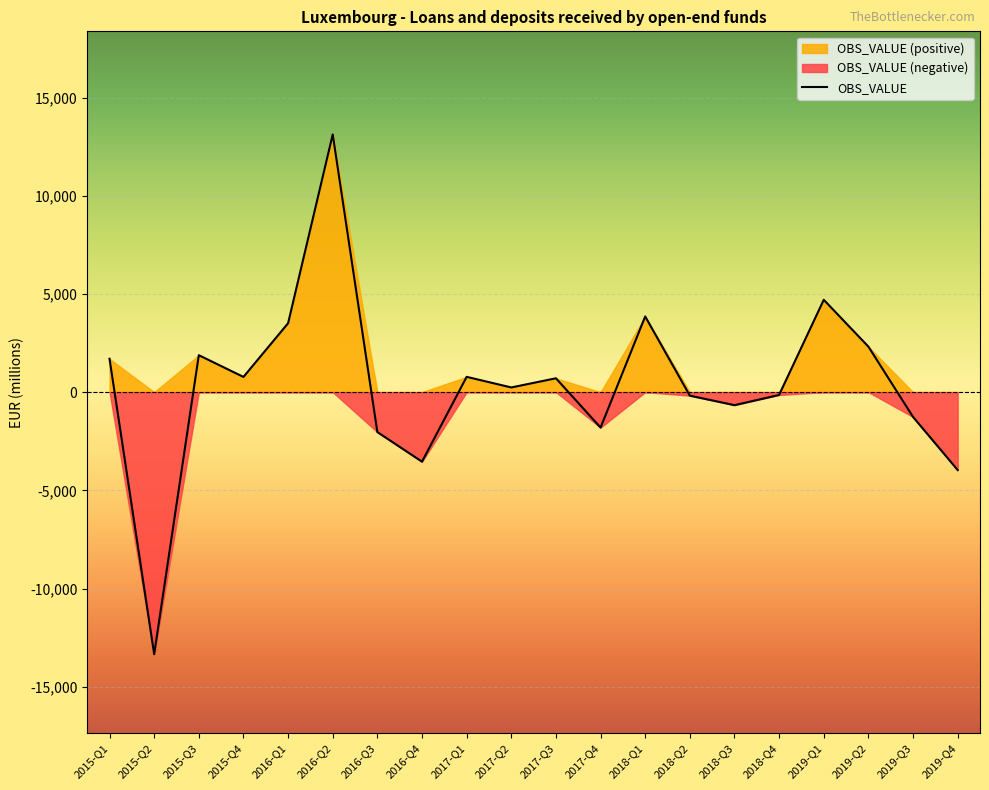

How many data points are less than 705?

10